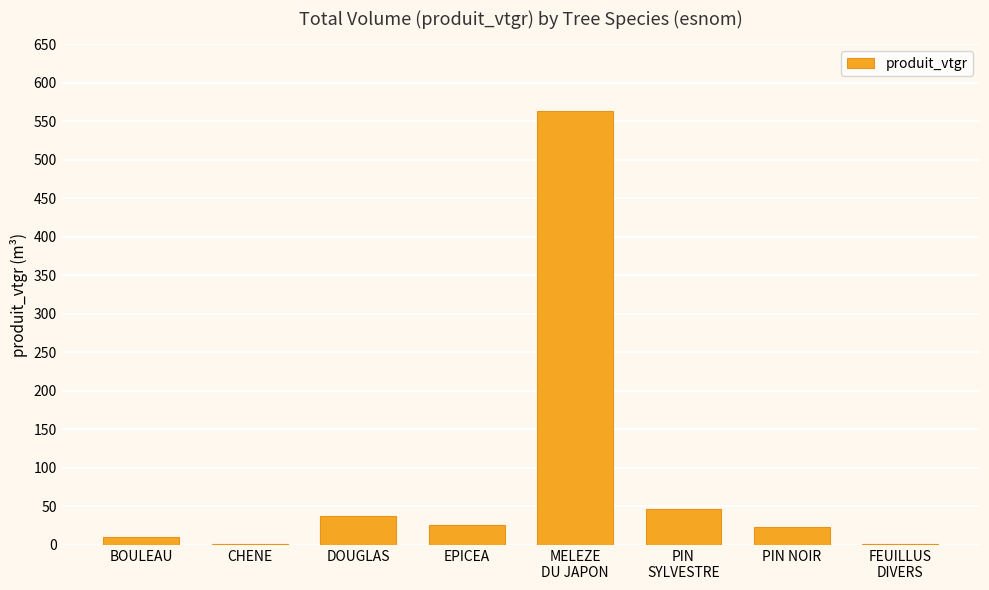

What is the average value?

88.7